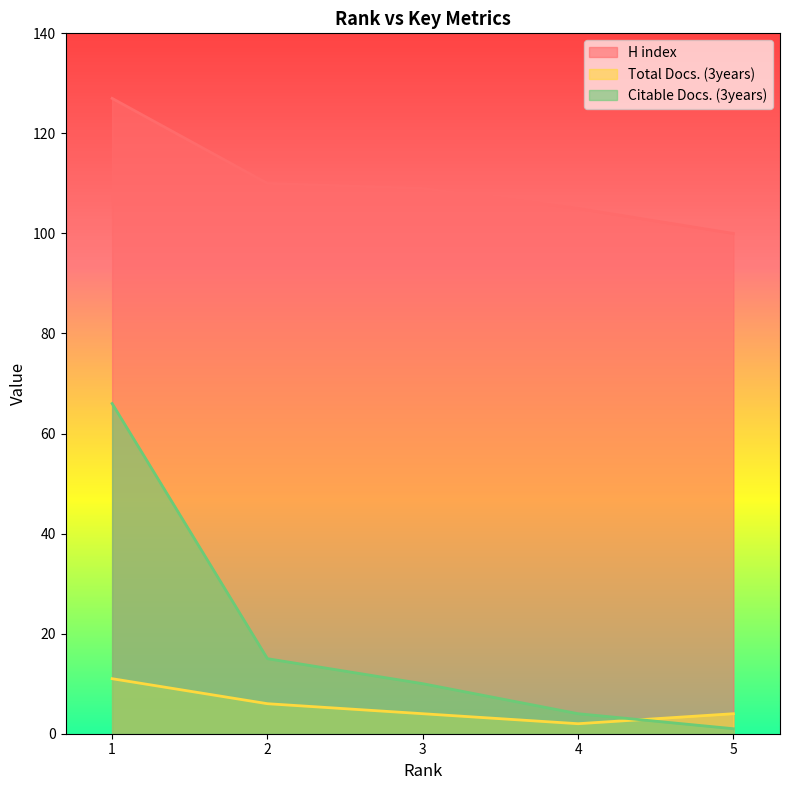

True or false: H index has a value of 109 at 3.

True